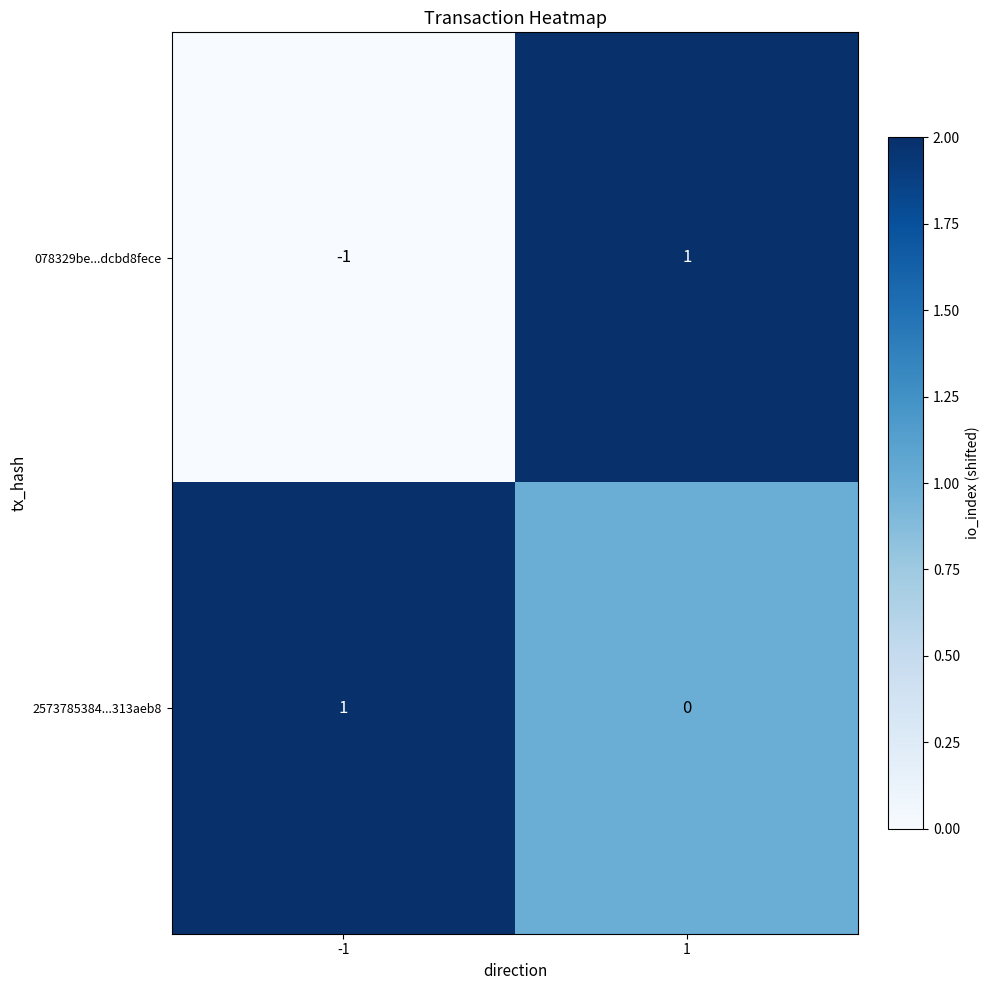

The value of 2573785384...313aeb8 at 1 is 1. True or false?

False